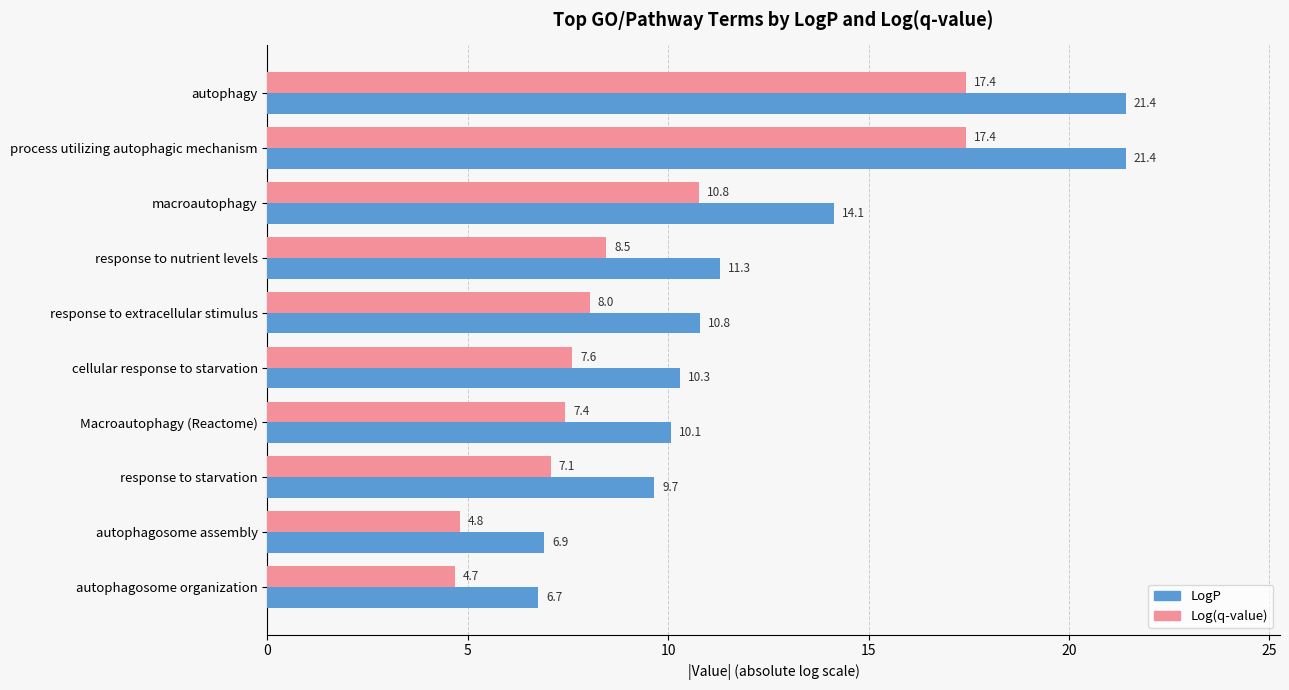

What is the spread (max minus min) of values at autophagy?

4.0